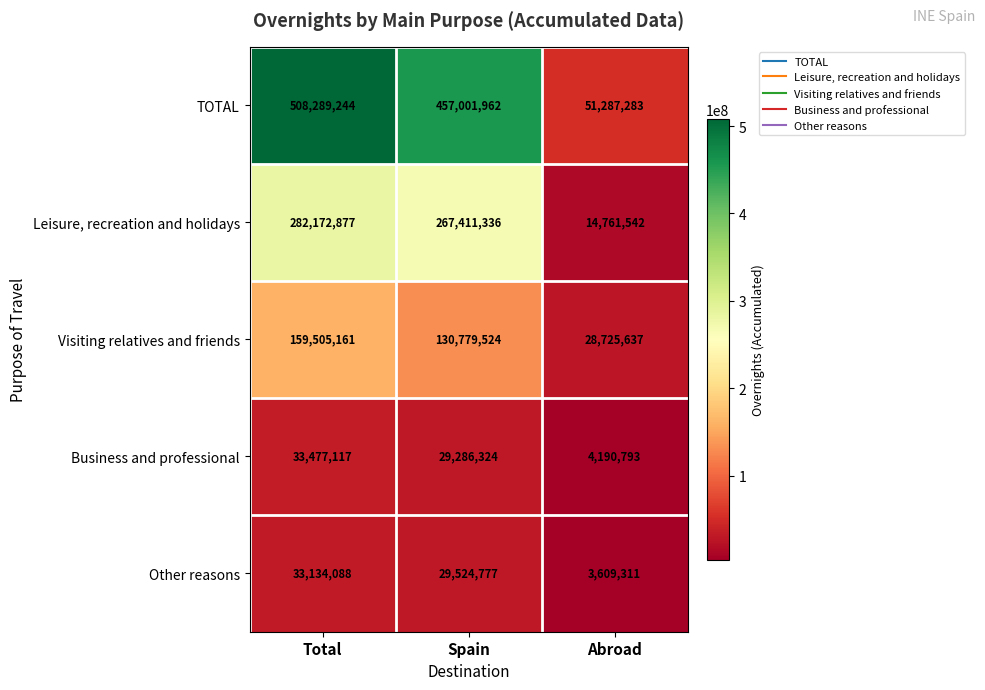

At which label does TOTAL first exceed 457001962?

Total